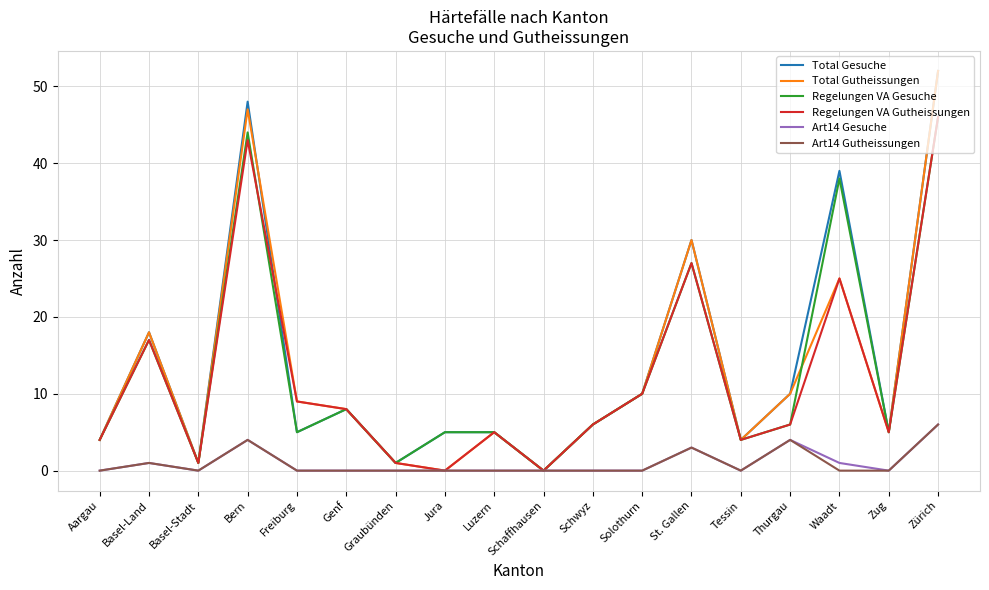

The Regelungen VA Gutheissungen series shows 6 at Thurgau. True or false?

True